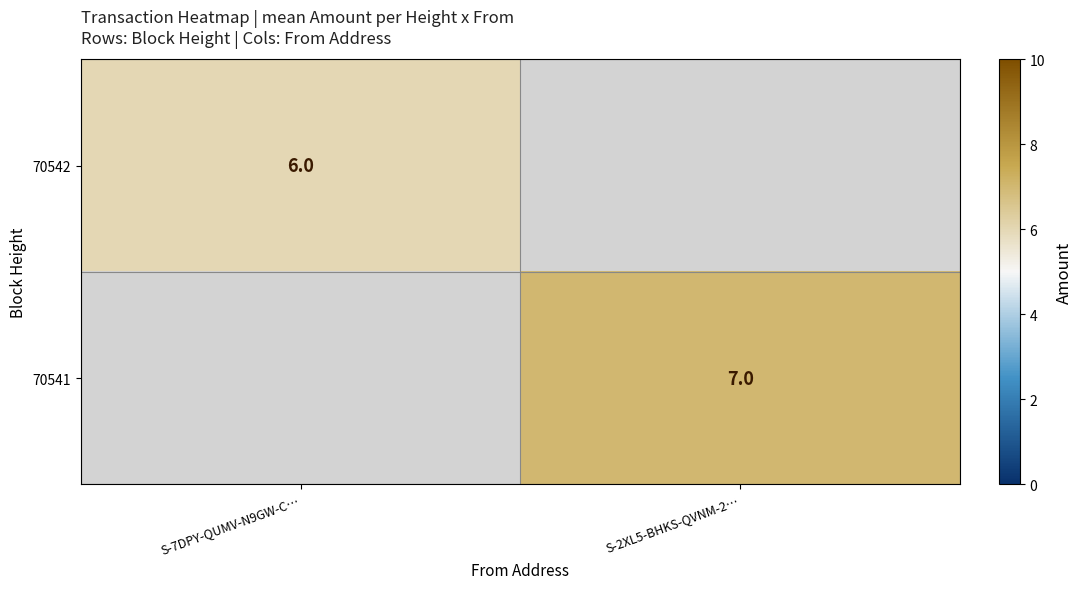

True or false: 70541 has a value of 7 at S-2XL5-BHKS-QVNM-2….

True